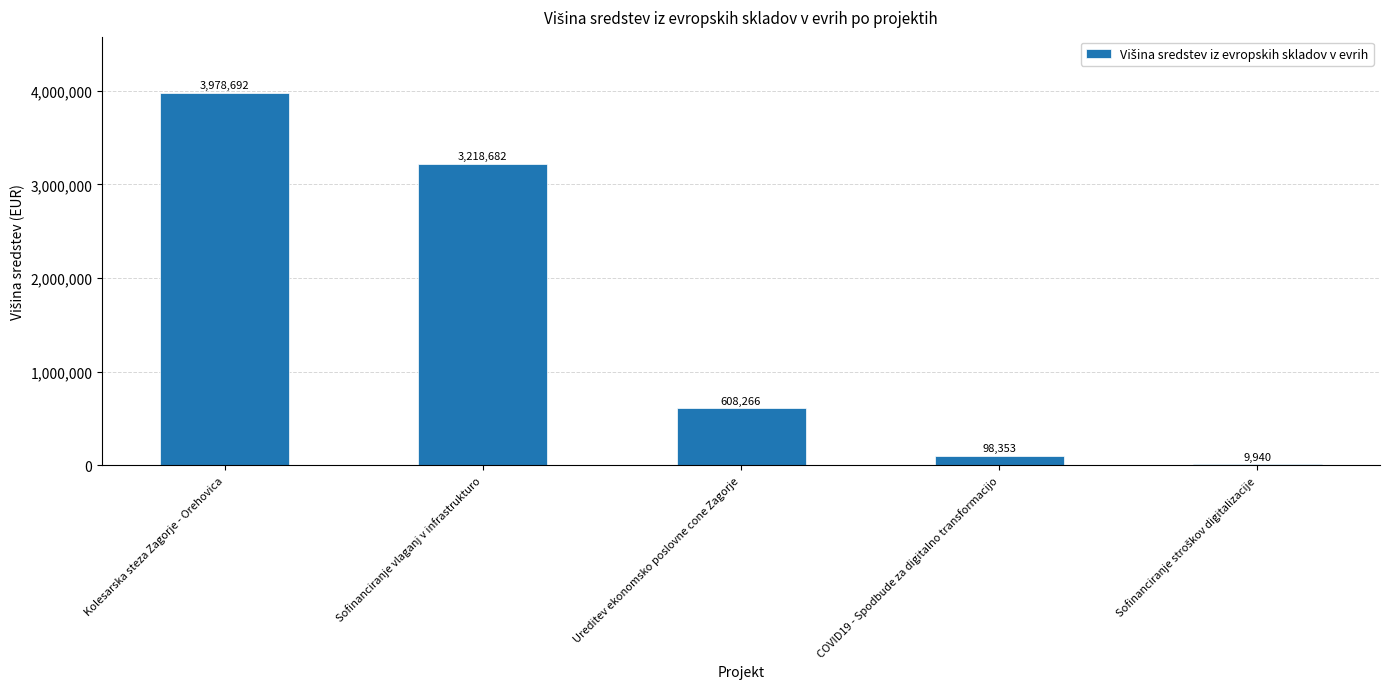

The value at Ureditev ekonomsko poslovne cone Zagorje is 608265.7. True or false?

True